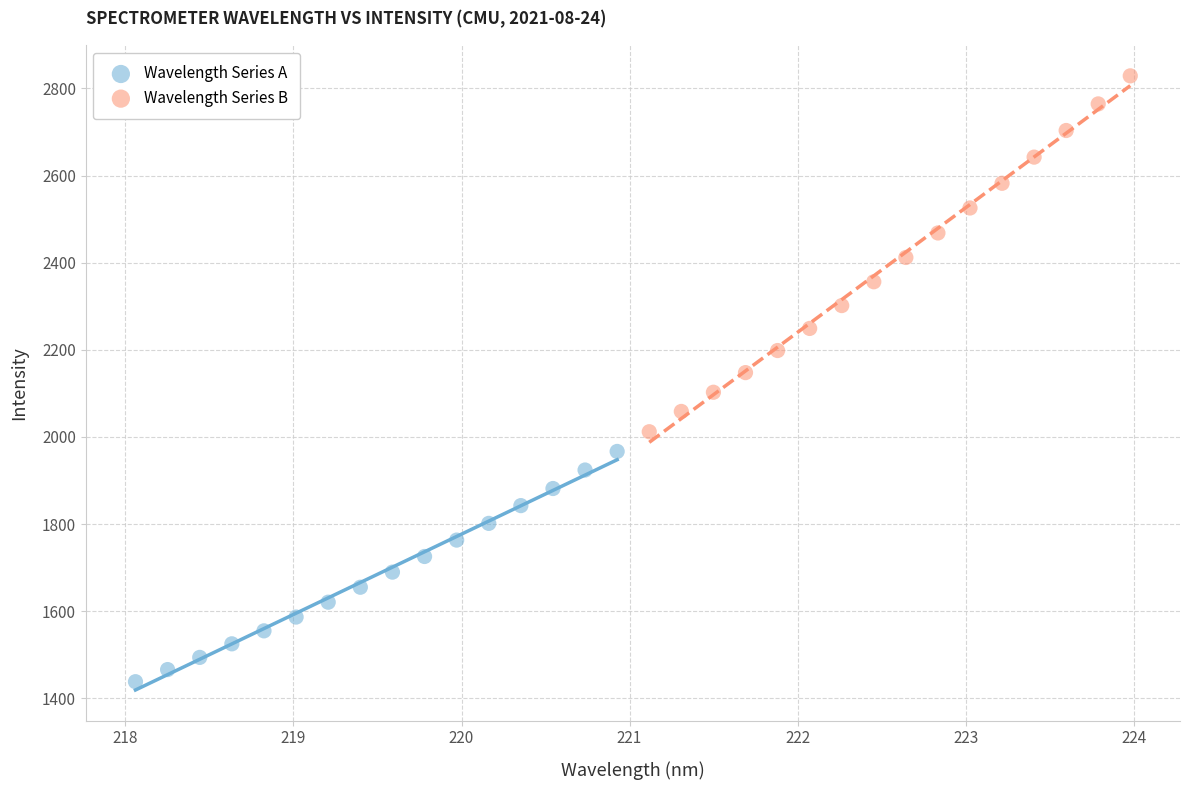

Which series reaches the maximum Y coordinate?

Wavelength Series B